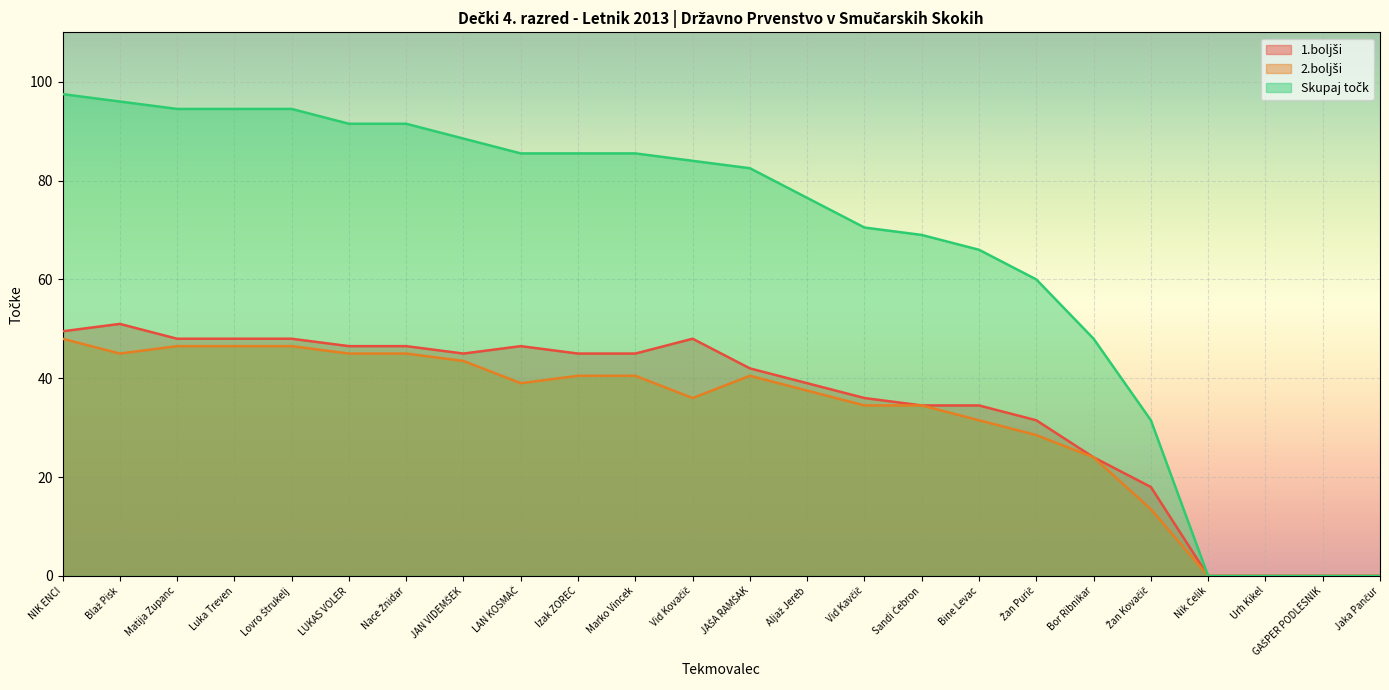

At which label does 2.boljši first exceed 39?

NIK ENCI